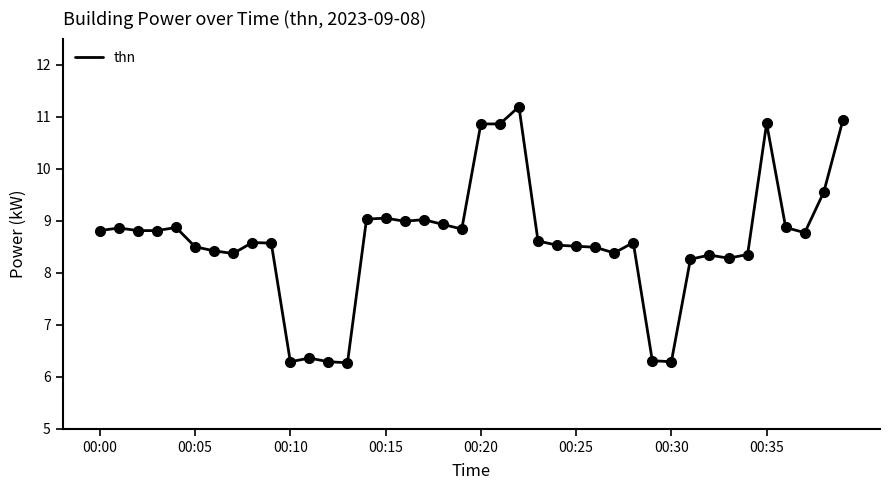

What is the maximum value shown in the chart?

11.2